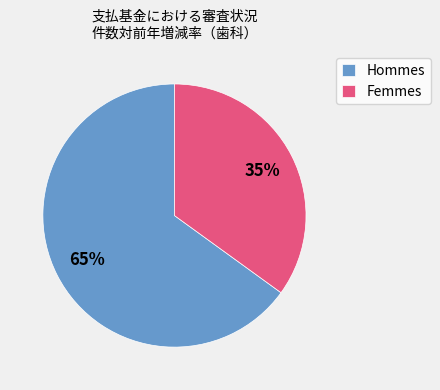

To the nearest percent, what is the difference between the largest and smallest slice percentages?

30%